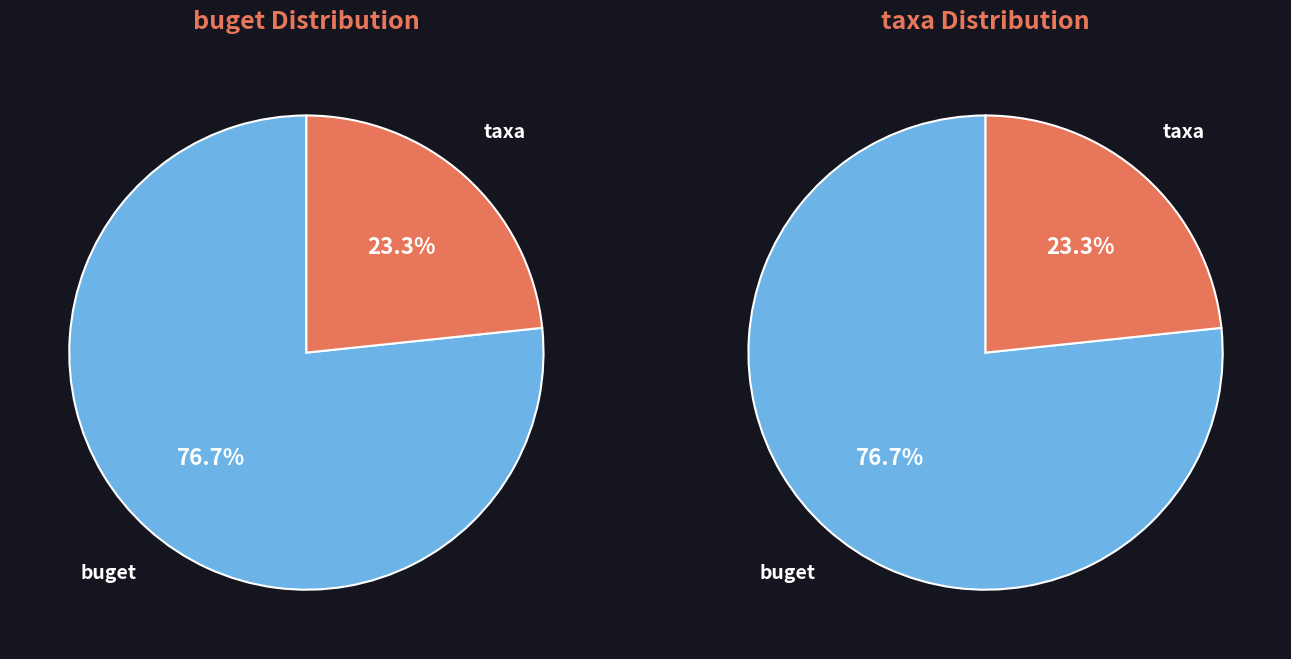

Do taxa and buget together represent more than half of the pie?

Yes